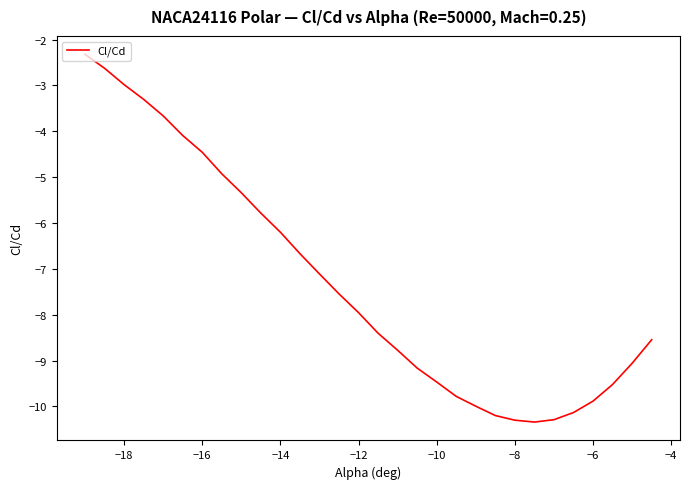

What is the minimum value shown in the chart?

-10.3